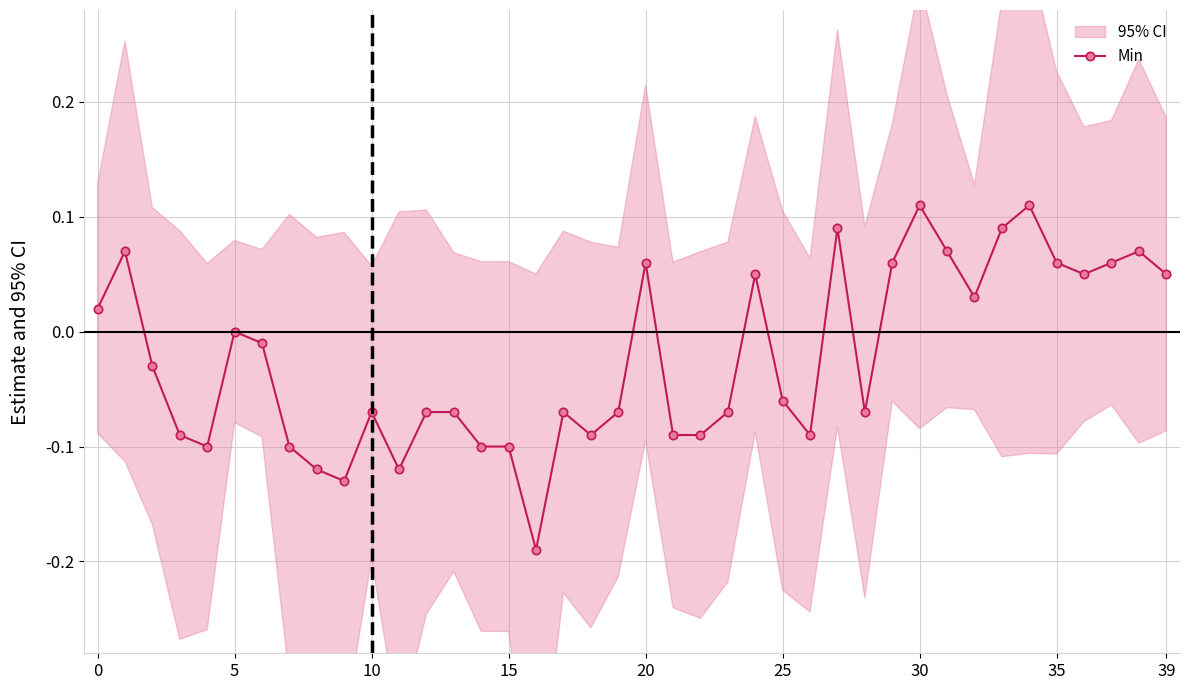

True or false: Min has more than 2 interior local peaks.

True